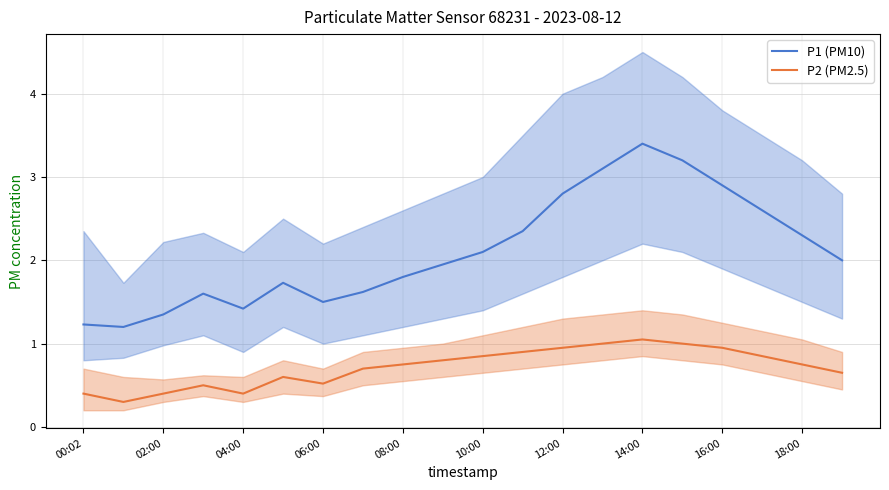

Which series has the largest total across all categories?

P1 (PM10)